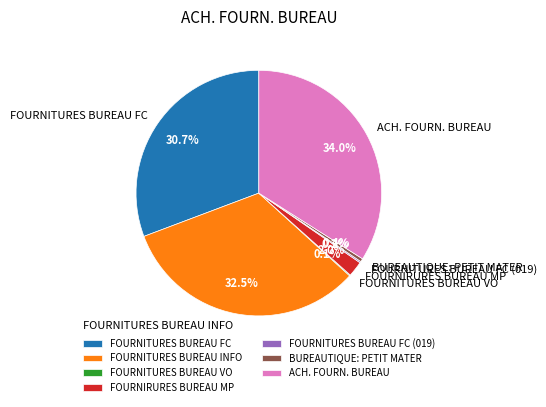

What is the largest slice in the pie chart?

ACH. FOURN. BUREAU